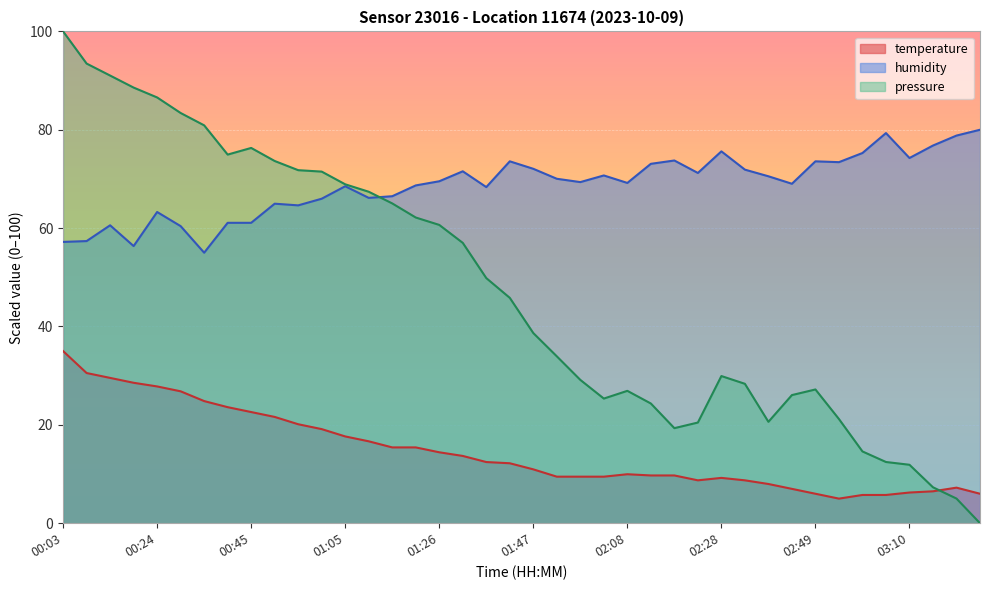

Rank the categories by humidity value from highest to lowest.

03:25, 03:05, 03:20, 03:15, 02:28, 02:59, 03:10, 02:18, 01:42, 02:49, 02:54, 02:13, 01:47, 02:33, 01:31, 02:23, 02:02, 02:39, 01:52, 01:26, 01:57, 02:08, 02:44, 01:21, 01:05, 01:36, 01:15, 01:10, 01:00, 00:50, 00:55, 00:24, 00:39, 00:45, 00:14, 00:29, 00:08, 00:03, 00:19, 00:34